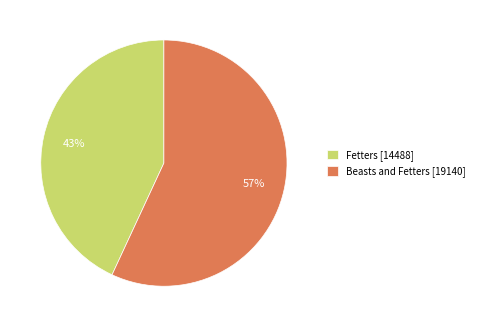

Do Beasts and Fetters and Fetters together represent more than half of the pie?

Yes